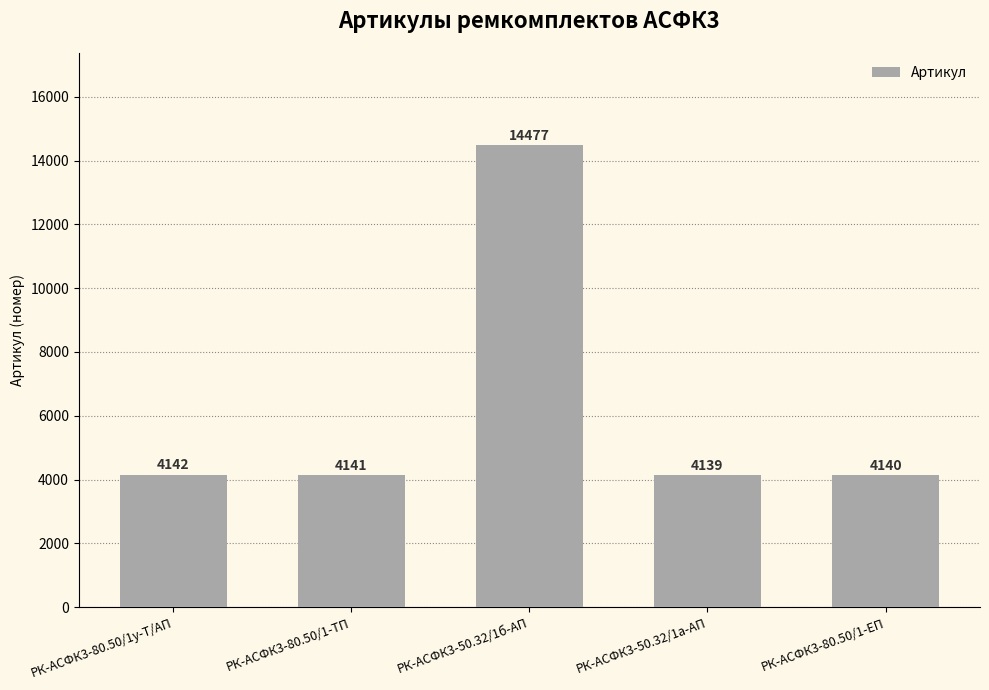

The value at РК-АСФК3-50.32/1а-АП is 4139. True or false?

True